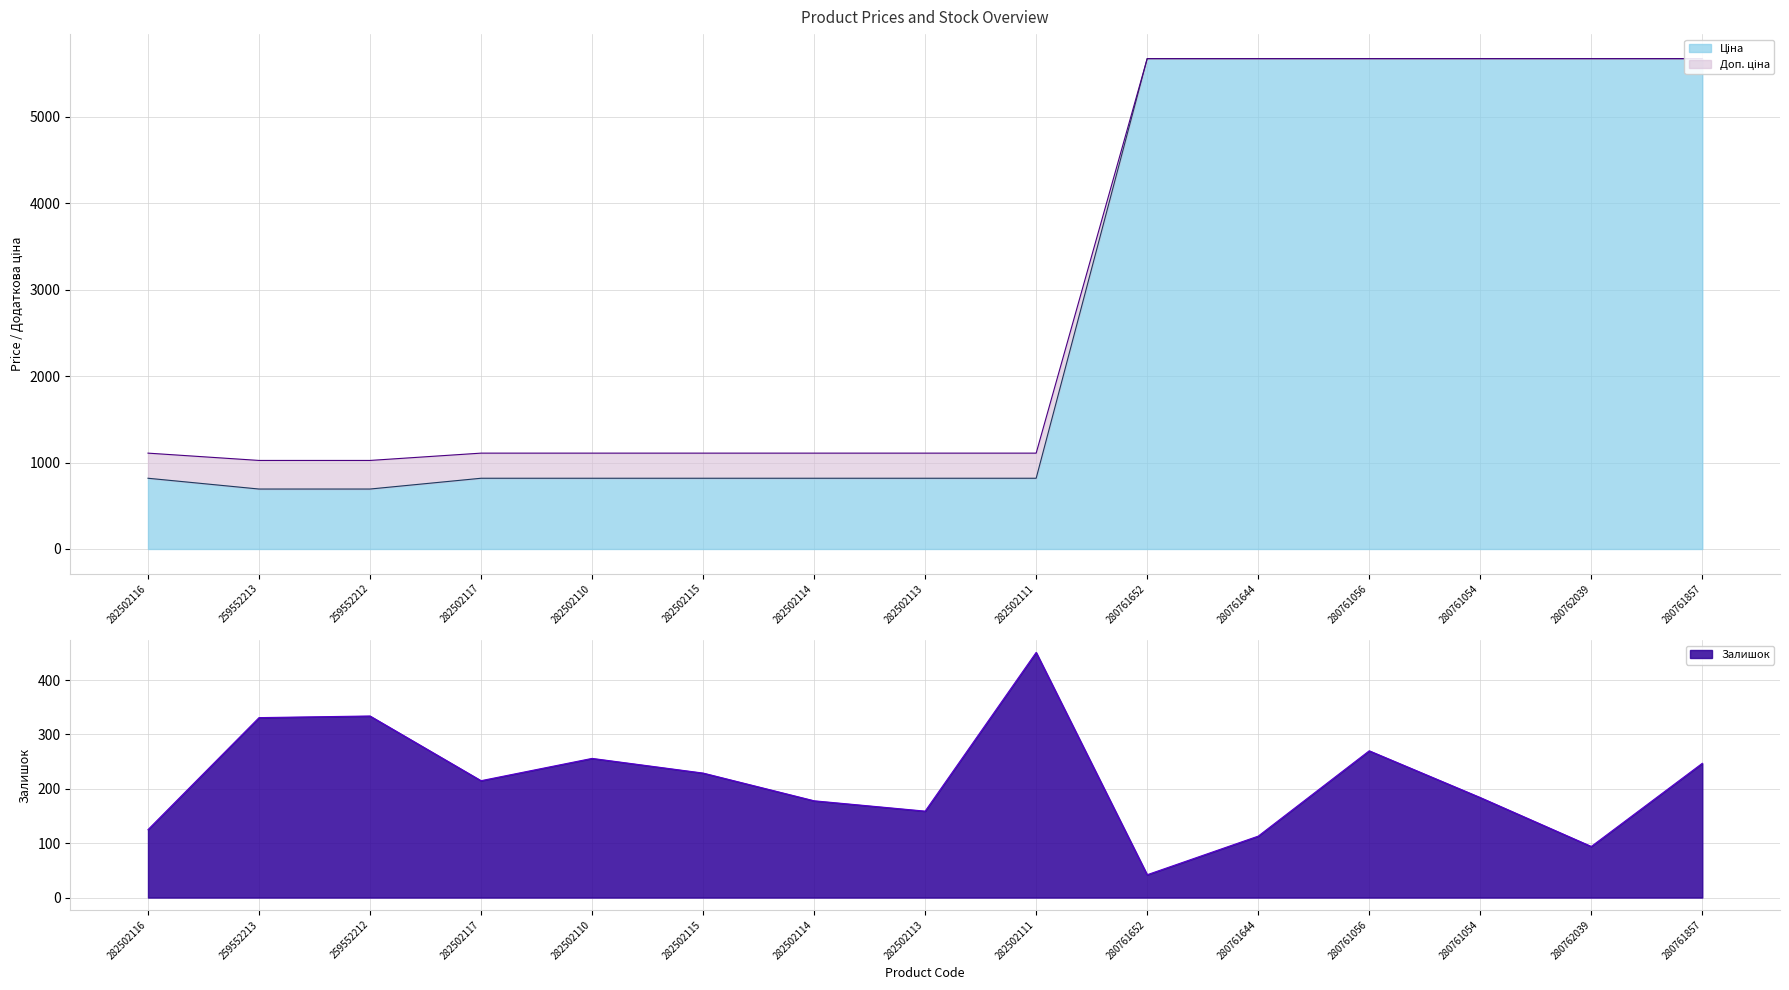

At how many categories does at least one series exceed 1810?

6